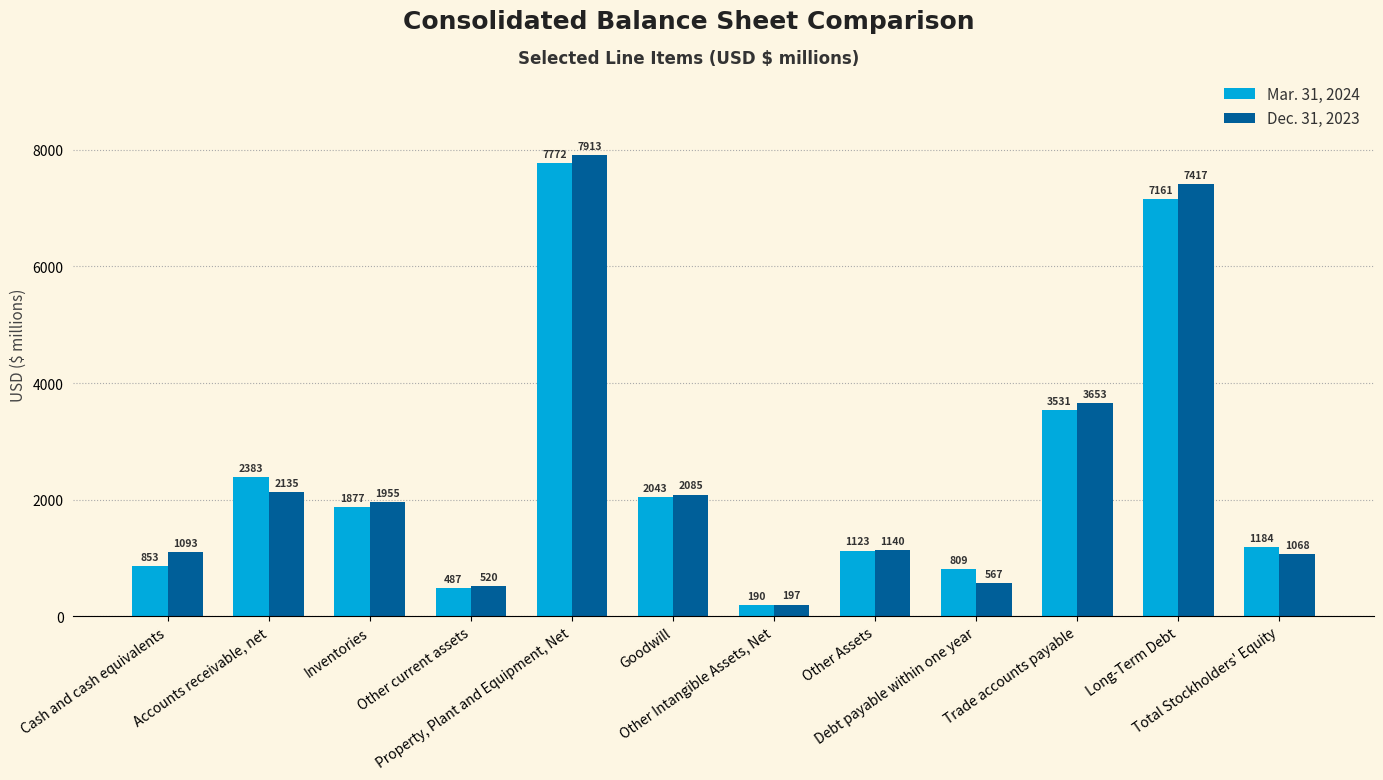

What is the label of the 10th bar from the left?

Trade accounts payable